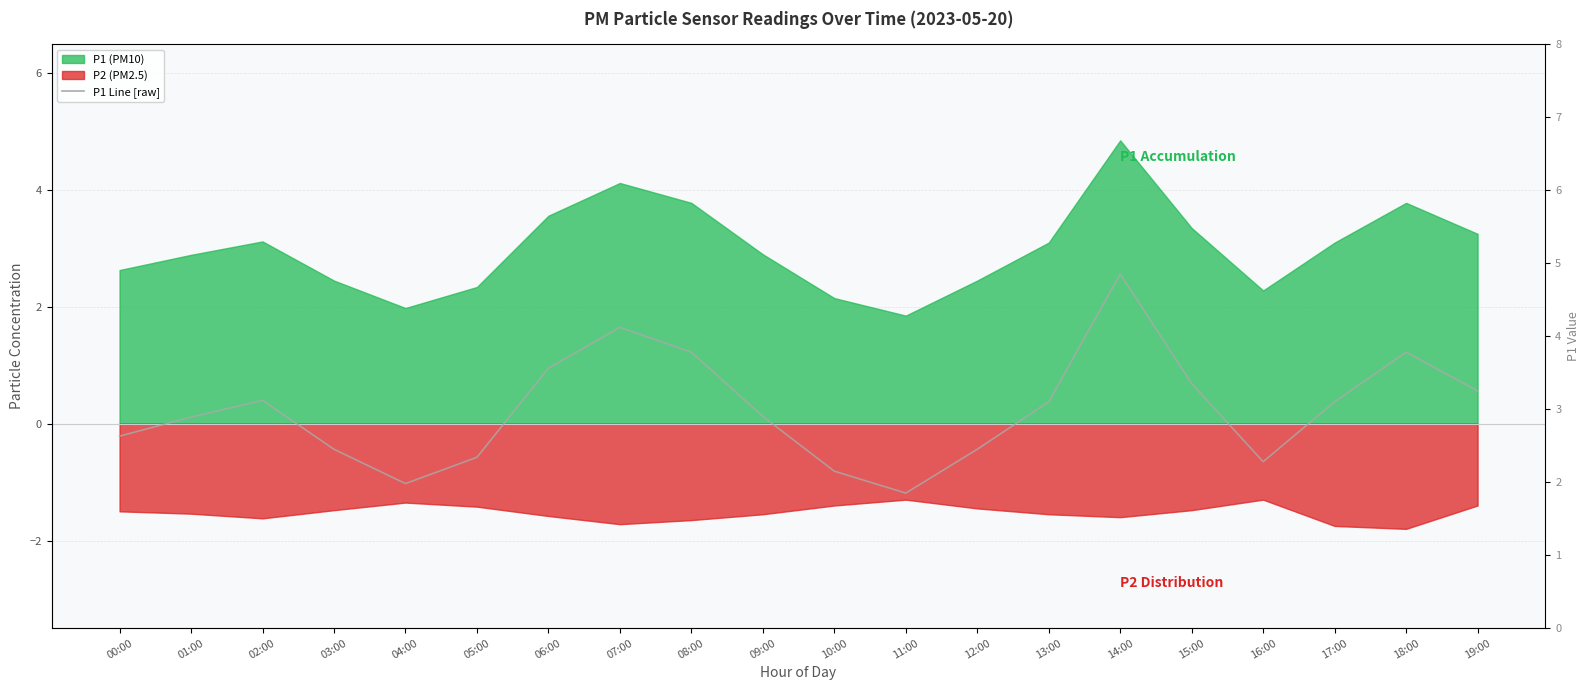

Reading left to right, extract all data points from this chart.

2.6	2.9	3.1	2.5	2.0	2.3	3.6	4.1	3.8	2.9	2.1	1.9	2.5	3.1	4.8	3.4	2.3	3.1	3.8	3.2